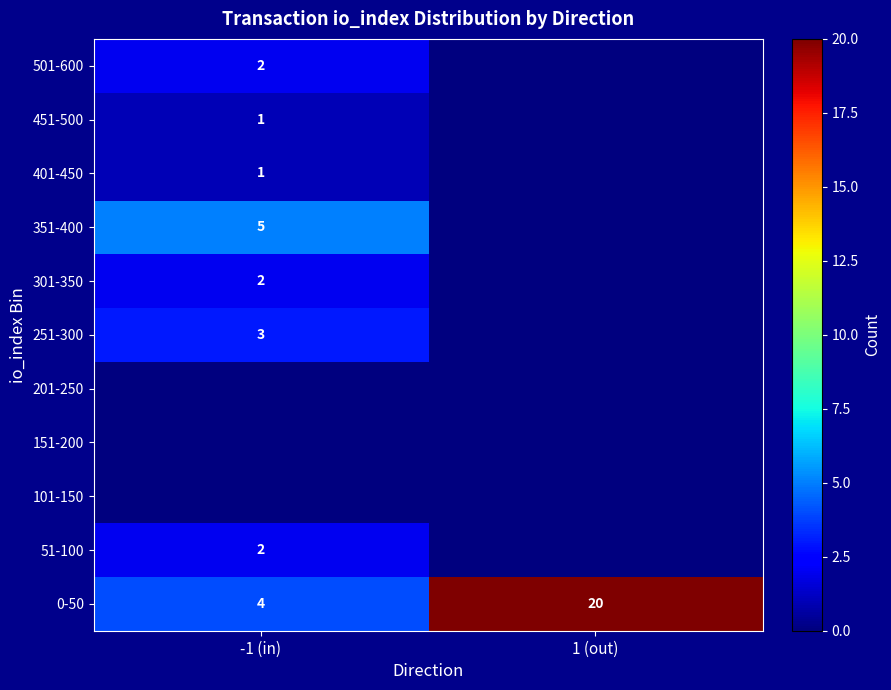

How many data points in 0-50 are less than 20?

1